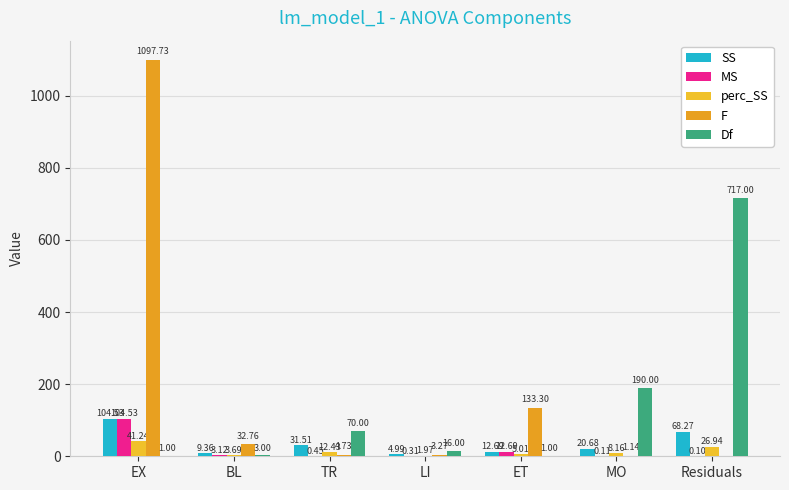

Rank the categories by Df value from highest to lowest.

Residuals, MO, TR, LI, BL, EX, ET